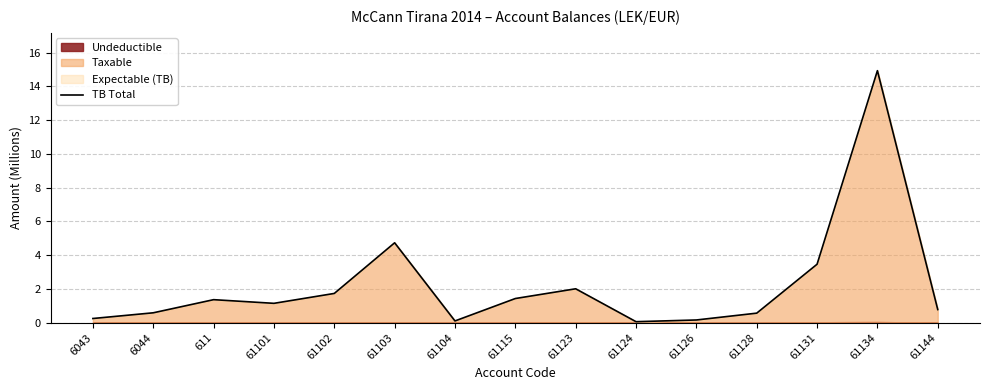

Reading left to right, what are all the values shown in this chart?

6043=0.3	6044=0.6	611=1.4	61101=1.1	61102=1.7	61103=4.7	61104=0.1	61115=1.4	61123=2.0	61124=0.1	61126=0.2	61128=0.6	61131=3.5	61134=14.9	61144=0.8